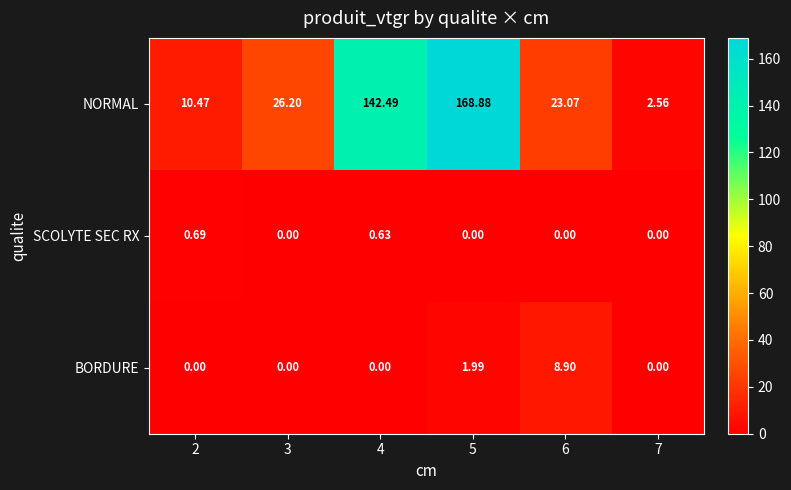

List the series in order of their peak value, highest first.

NORMAL, BORDURE, SCOLYTE SEC RX